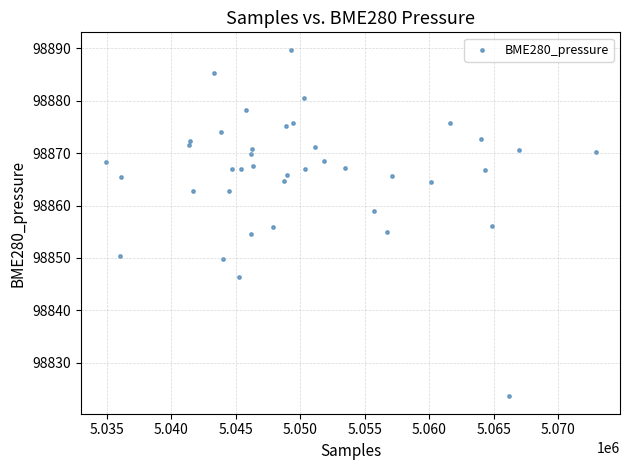

What is the range of X values (max minus min)?

37982.0